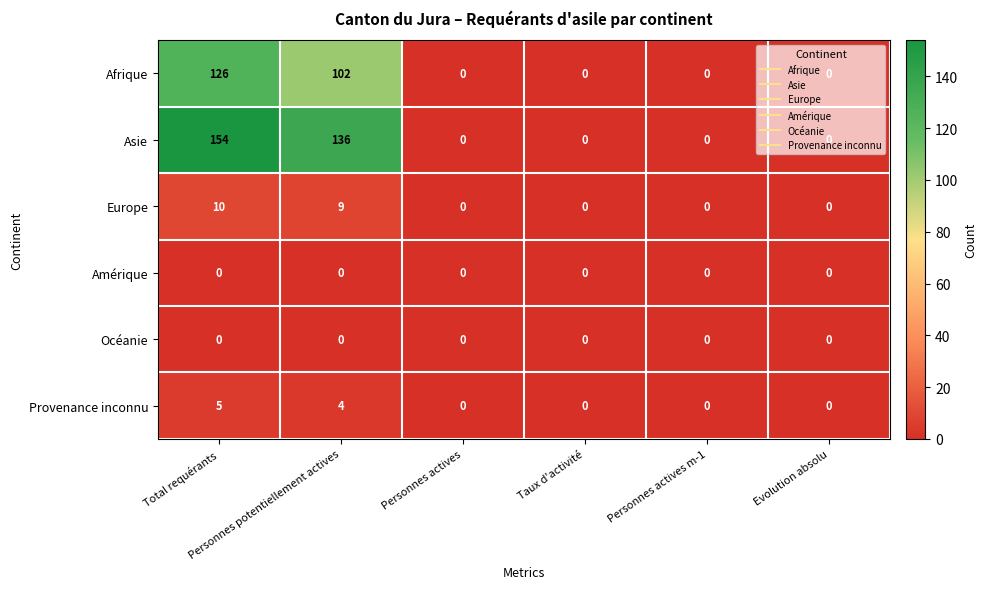

What is the sum of all Afrique values?

228